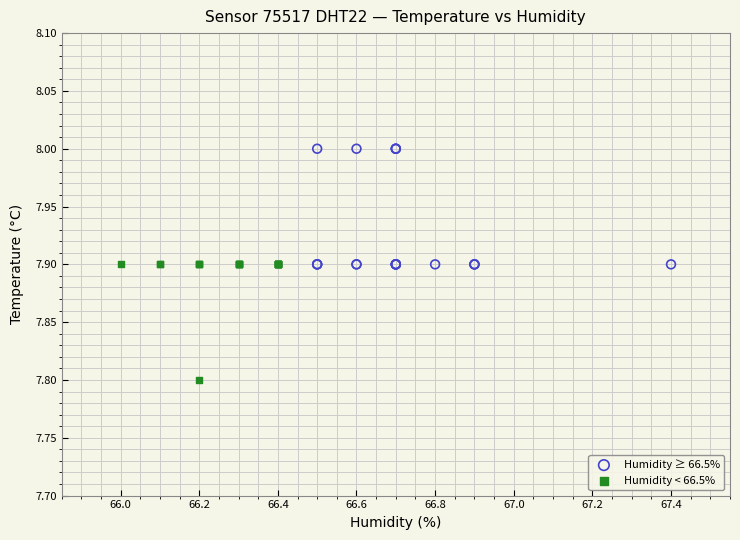

Which series reaches the minimum Y coordinate?

Humidity < 66.5%